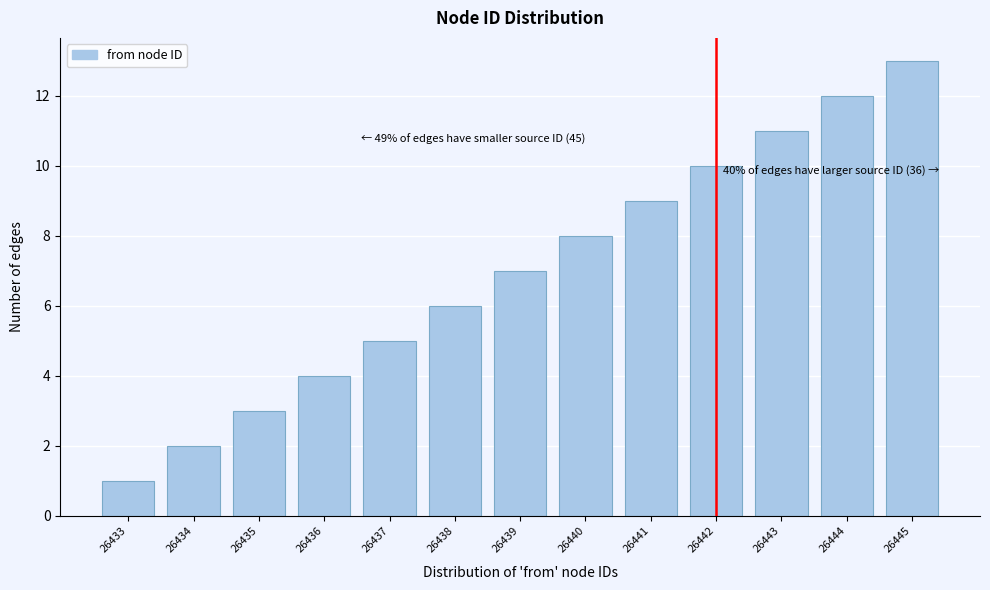

Over which range of the x-axis is the bar tallest?

26444.5 to 26445.5